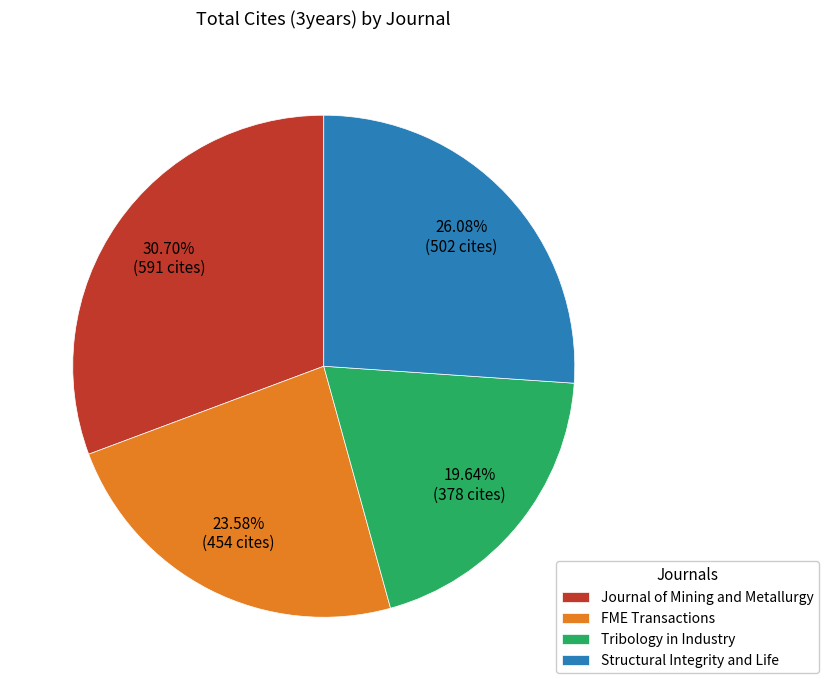

Which has a higher value, FME Transactions or Journal of Mining and Metallurgy?

Journal of Mining and Metallurgy